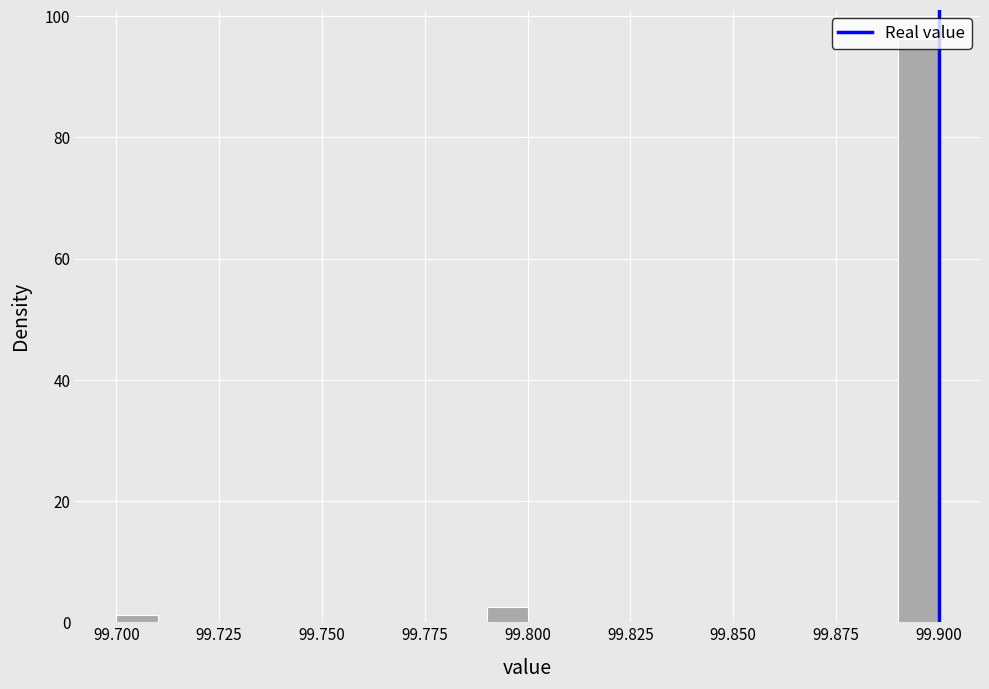

Around what value on the x-axis is the tallest bar? Give the approximate position of its centre, as read against the axis.

99.895